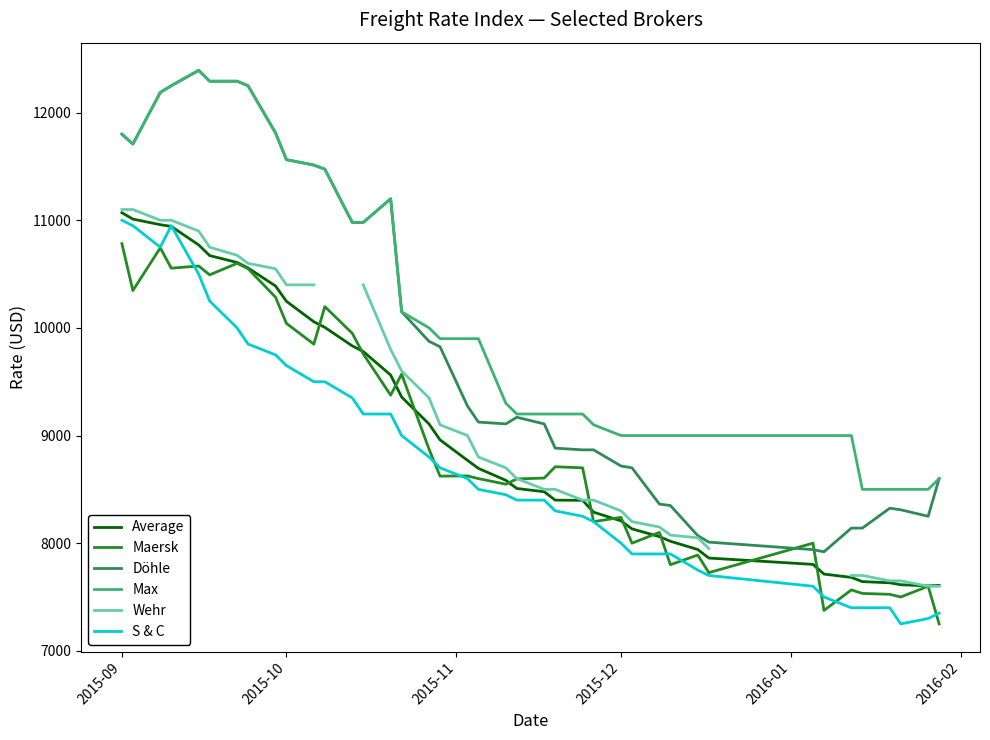

Which category has the highest value in the Average series?

2015-09